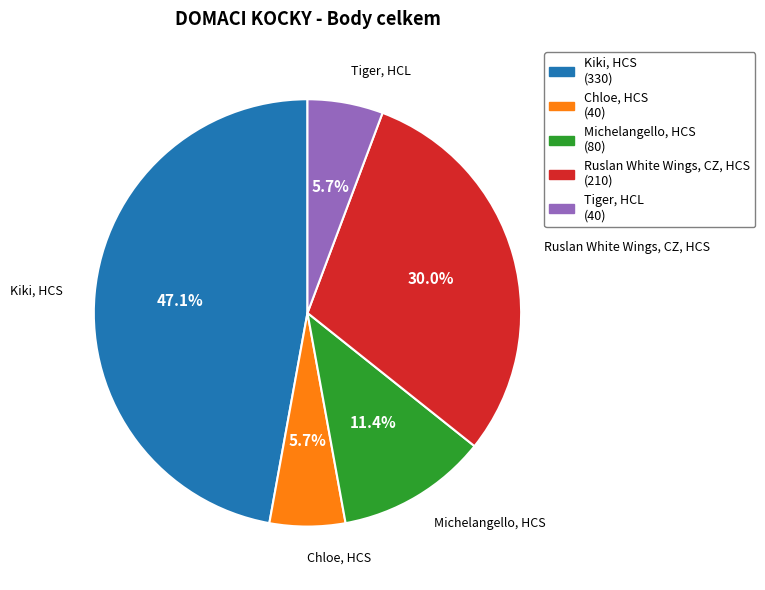

Count the number of slices in the pie.

5